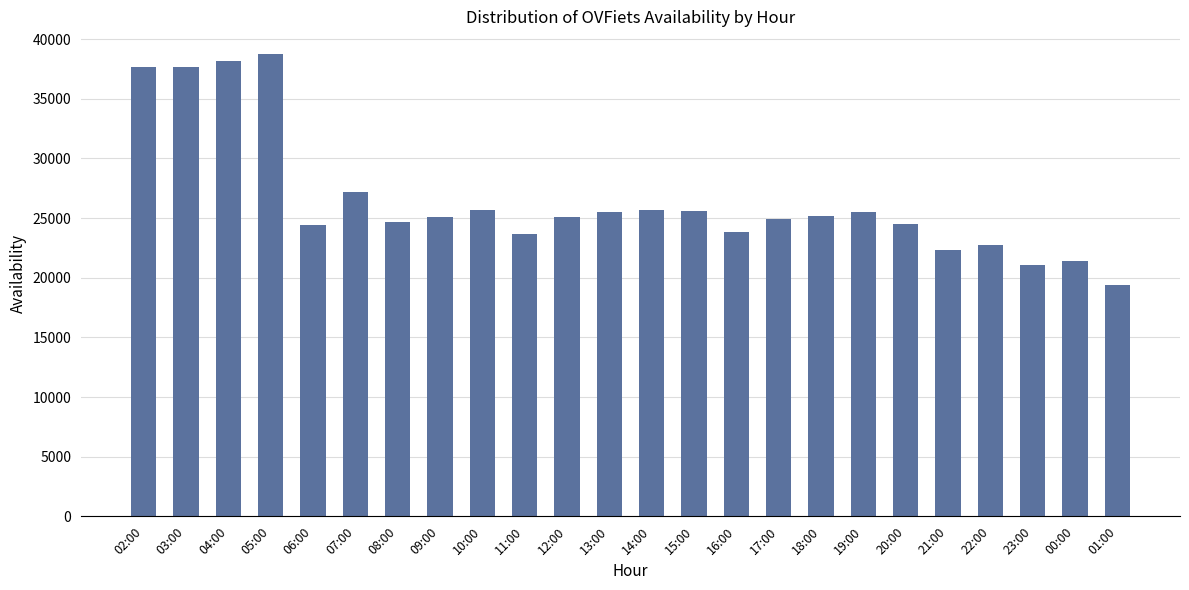

How many distinct data groups are displayed?

1